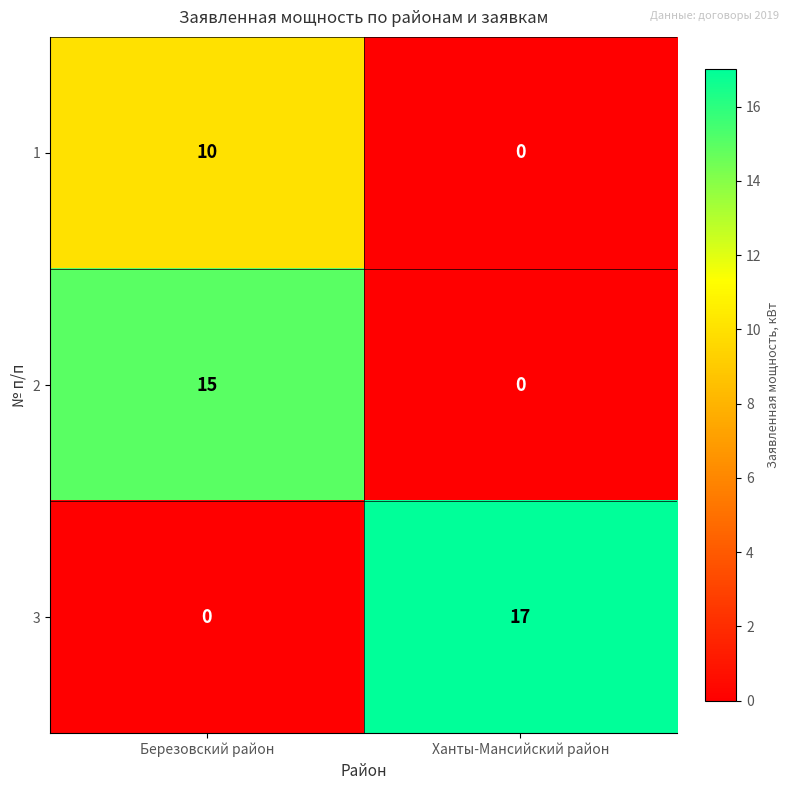

What is the approximate value of 3 at Ханты-Мансийский район, to the nearest 5?

15